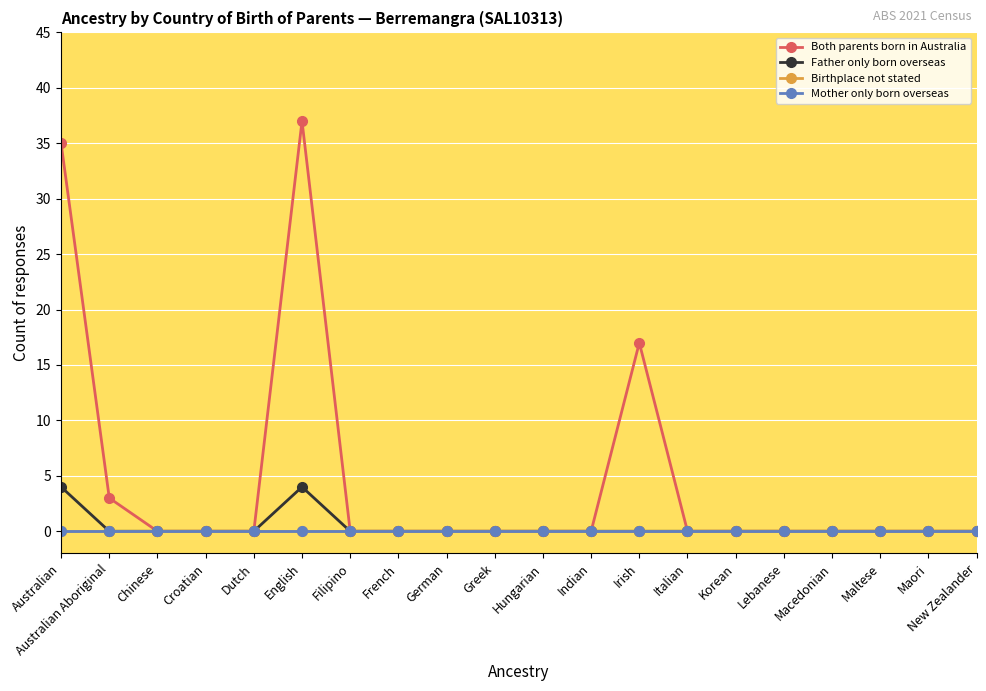

What is the average value of the Both parents born in Australia series?

5